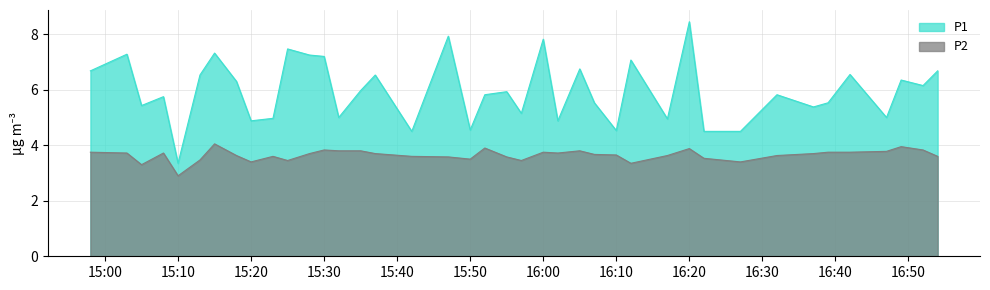

Where is the first local maximum for P1?

15:03